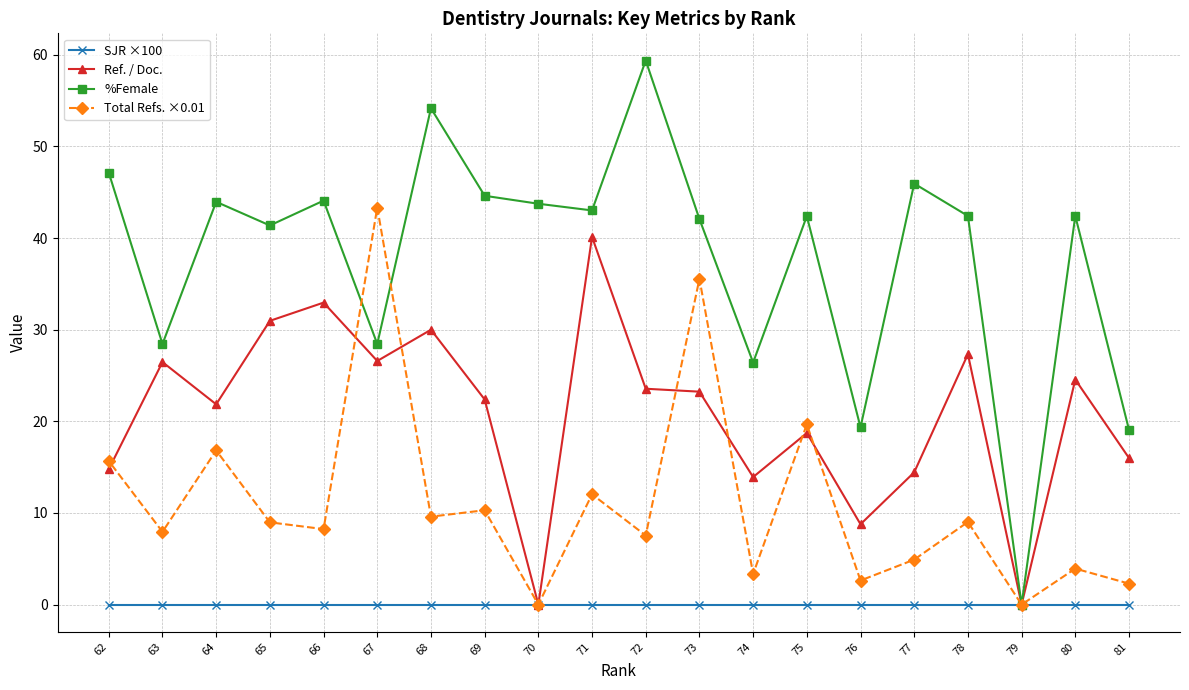

Is the value of %Female at 76 greater than the value of Total Refs. ×0.01 at 80?

Yes